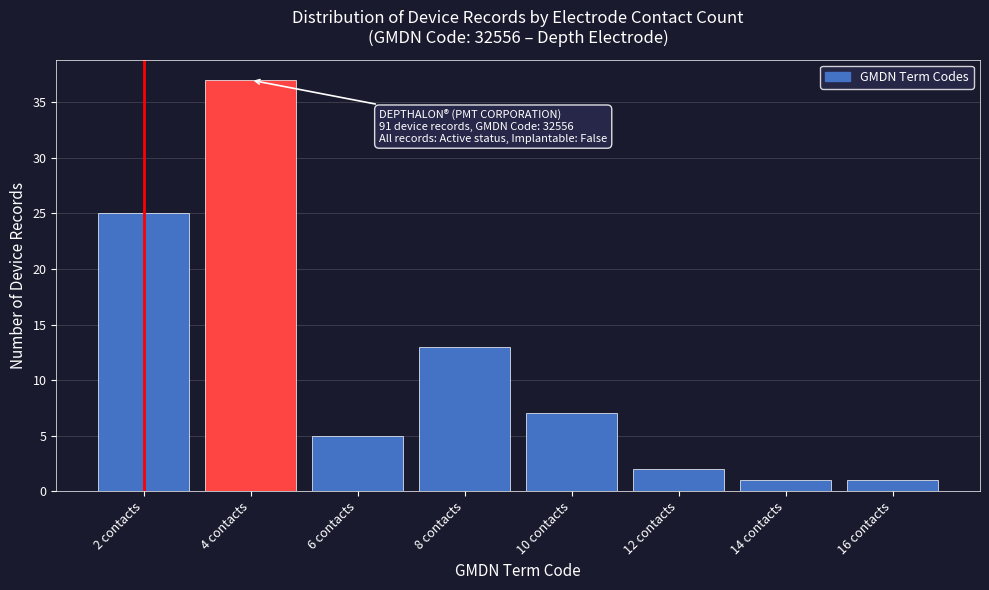

Reading left to right, extract all data points from this chart.

2 contacts=25	4 contacts=37	6 contacts=5	8 contacts=13	10 contacts=7	12 contacts=2	14 contacts=1	16 contacts=1